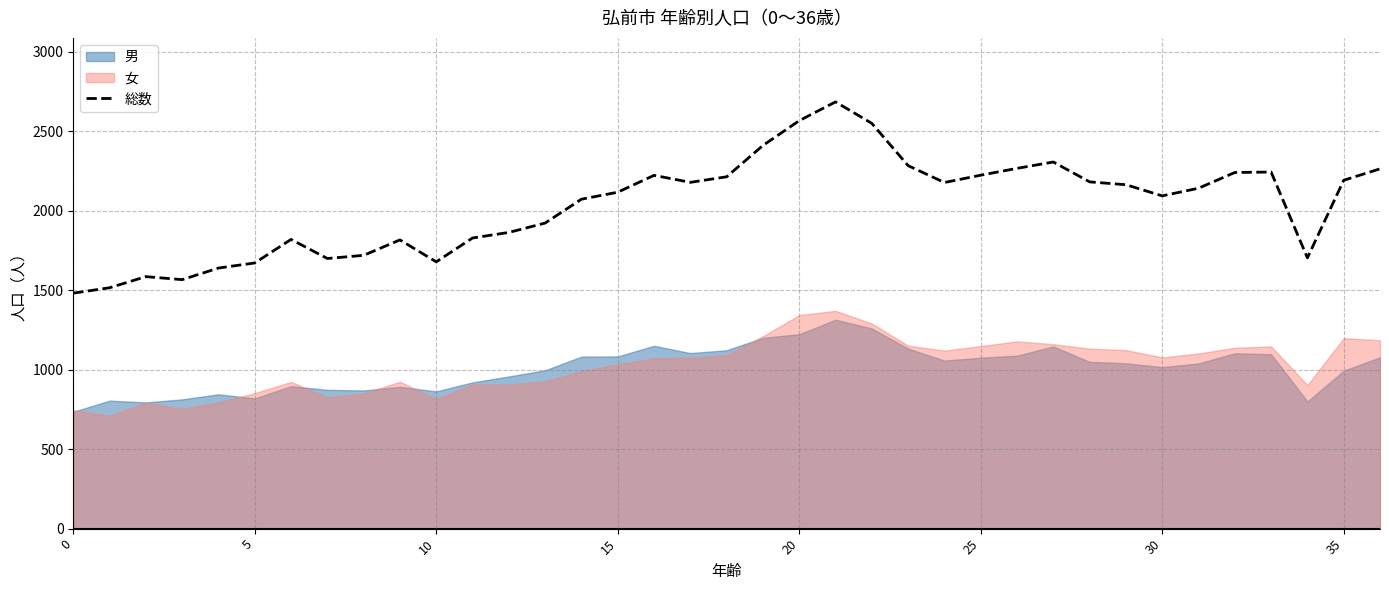

What is the change in value from 23 to 27?

+23